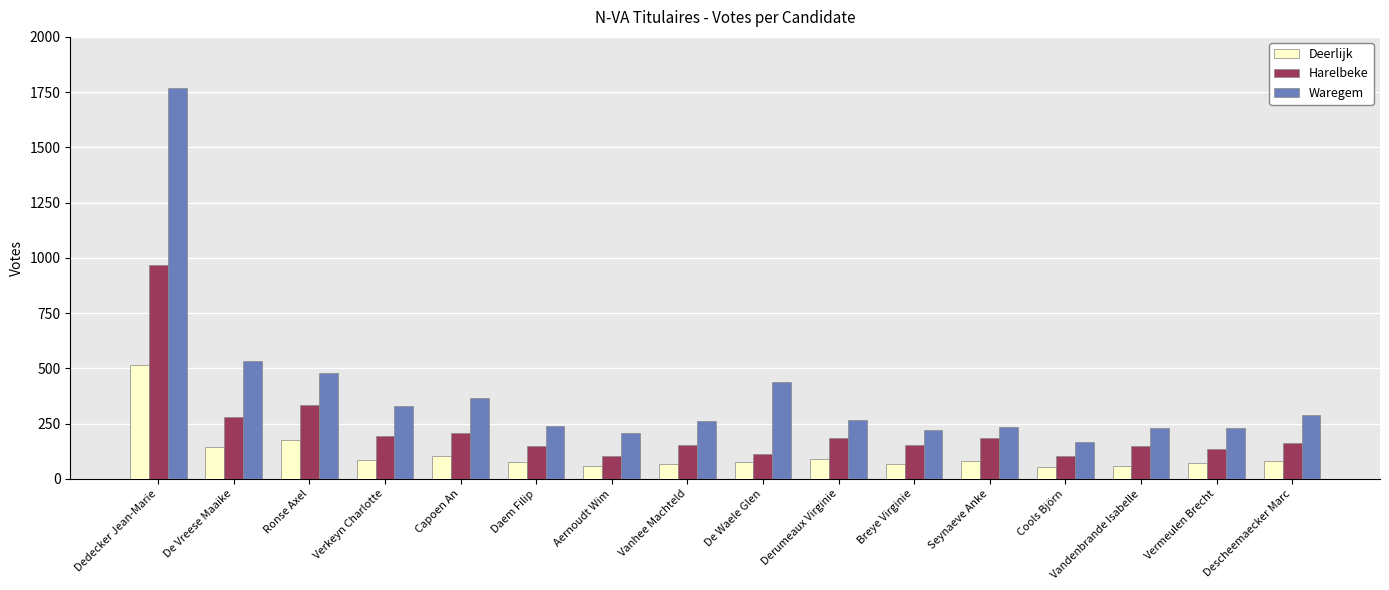

What is the sum of the Deerlijk values at Derumeaux Virginie and Aernoudt Wim?

147